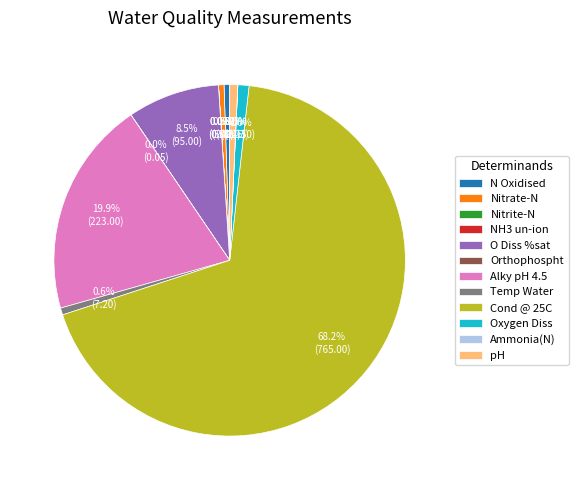

True or false: Alky pH 4.5 accounts for 32% of the total.

False